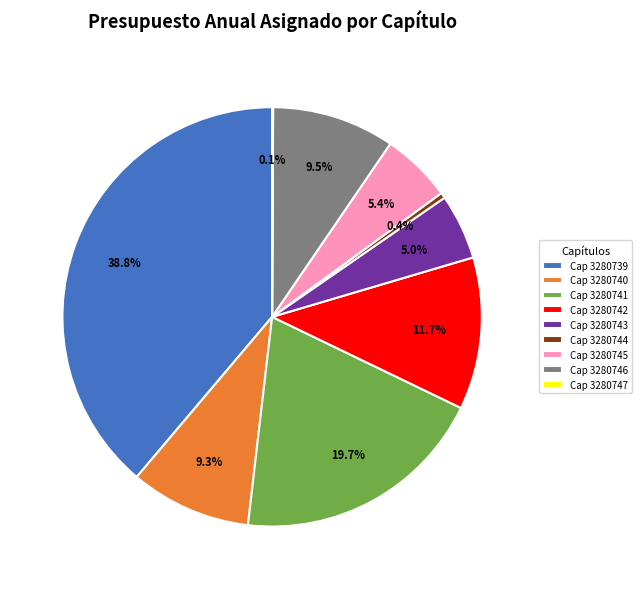

Which slice is the largest?

Cap 3280739